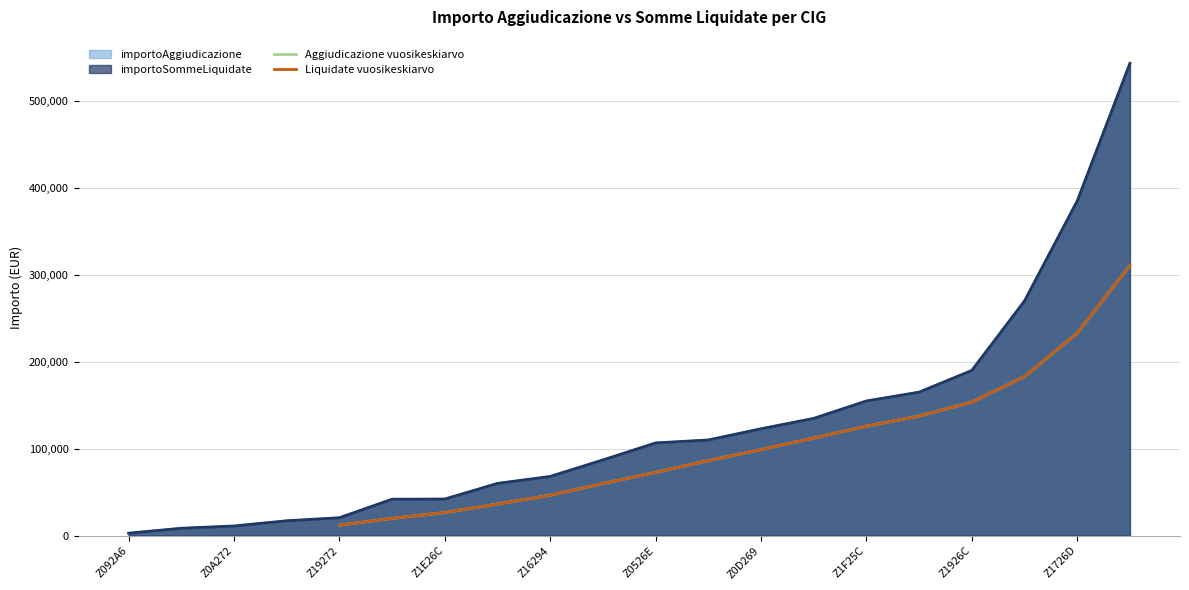

Does the chart have visible grid lines?

Yes